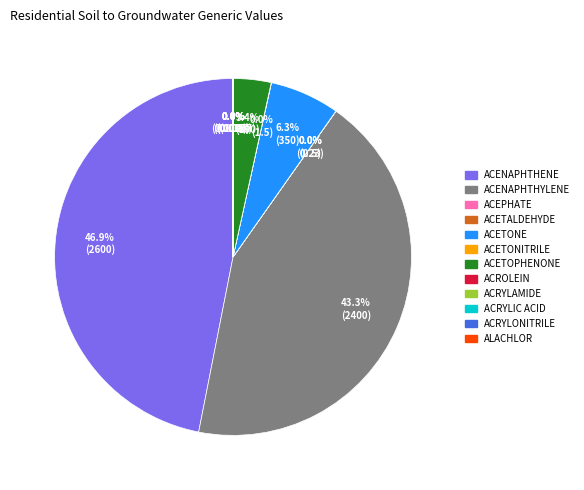

To the nearest percent, what is the difference between the largest and smallest slice percentages?

47%